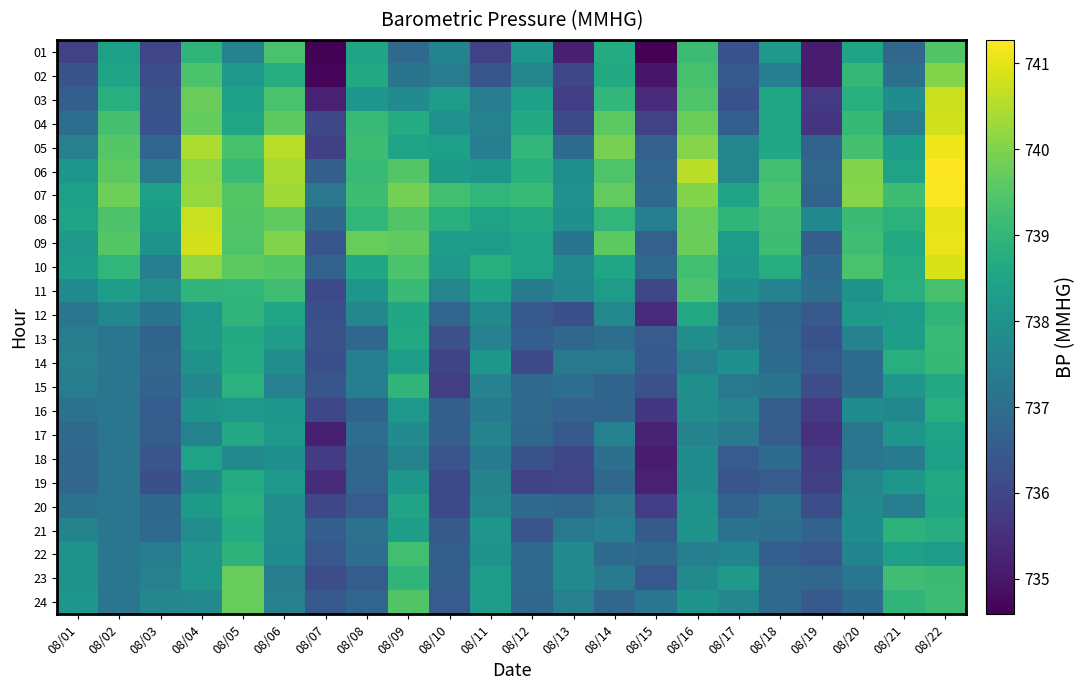

What is the difference between the maximum and second lowest values in the 20 series?

2.8